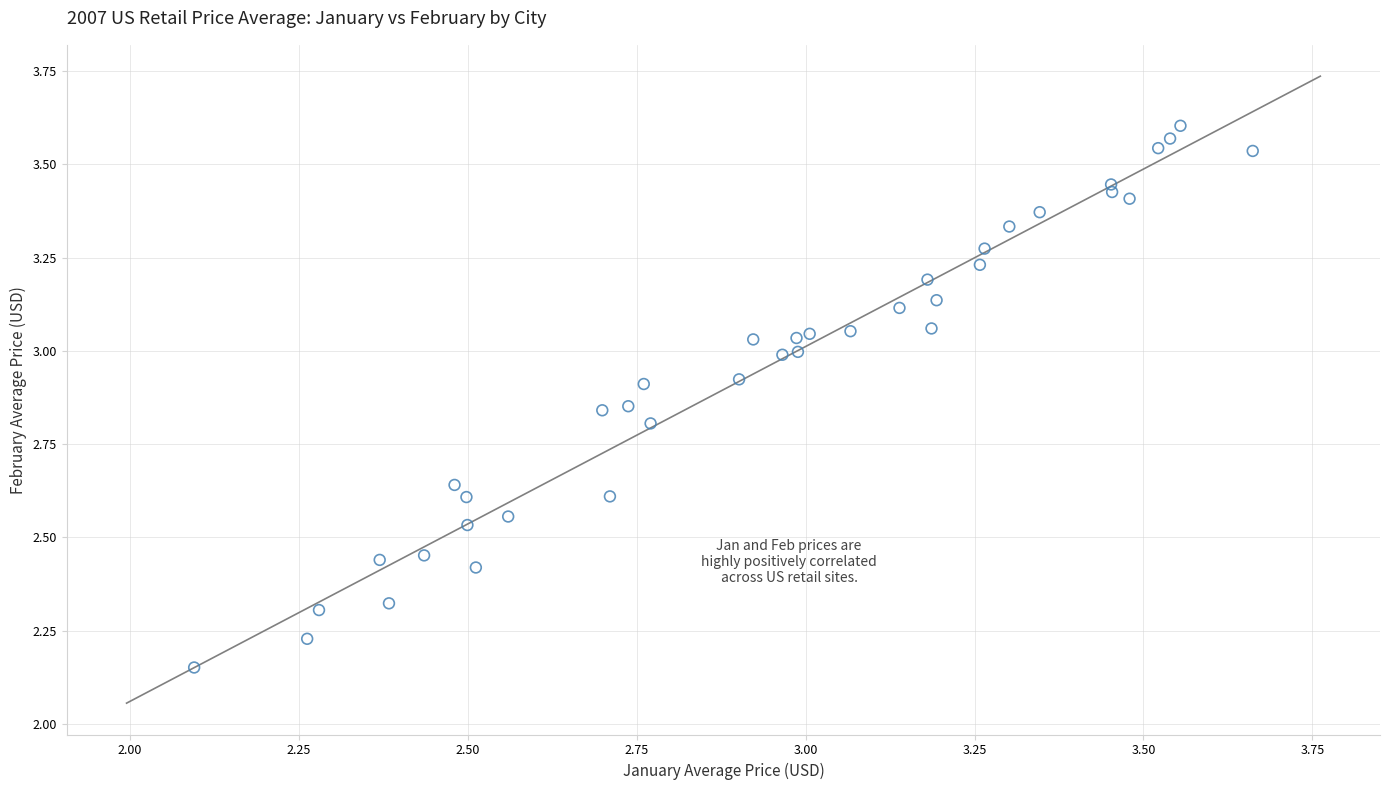

What is the range of X values (max minus min)?

1.6